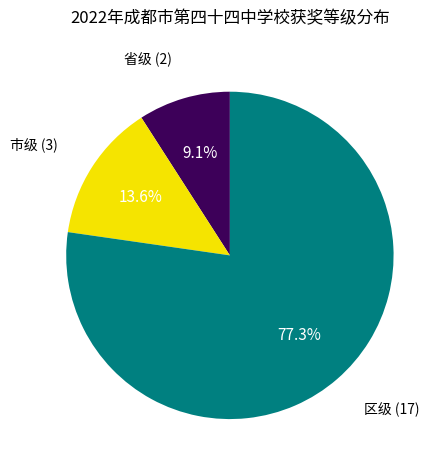

What percentage is NOT represented by 省级?

90.9%